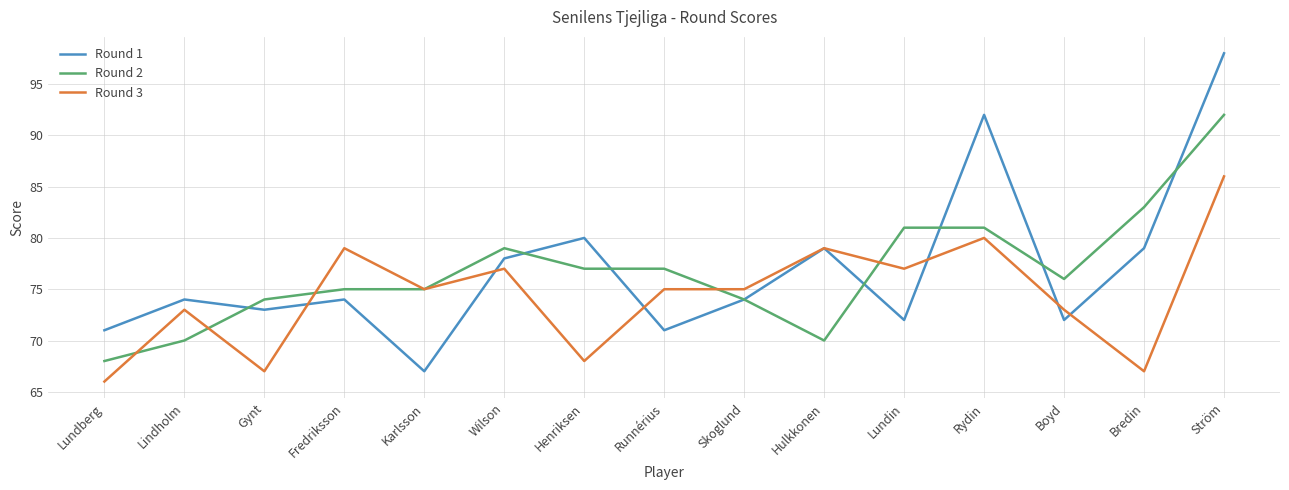

Reading left to right, extract all data points from this chart.

Round 1: 71	74	73	74	67	78	80	71	74	79	72	92	72	79	98
Round 2: 68	70	74	75	75	79	77	77	74	70	81	81	76	83	92
Round 3: 66	73	67	79	75	77	68	75	75	79	77	80	73	67	86